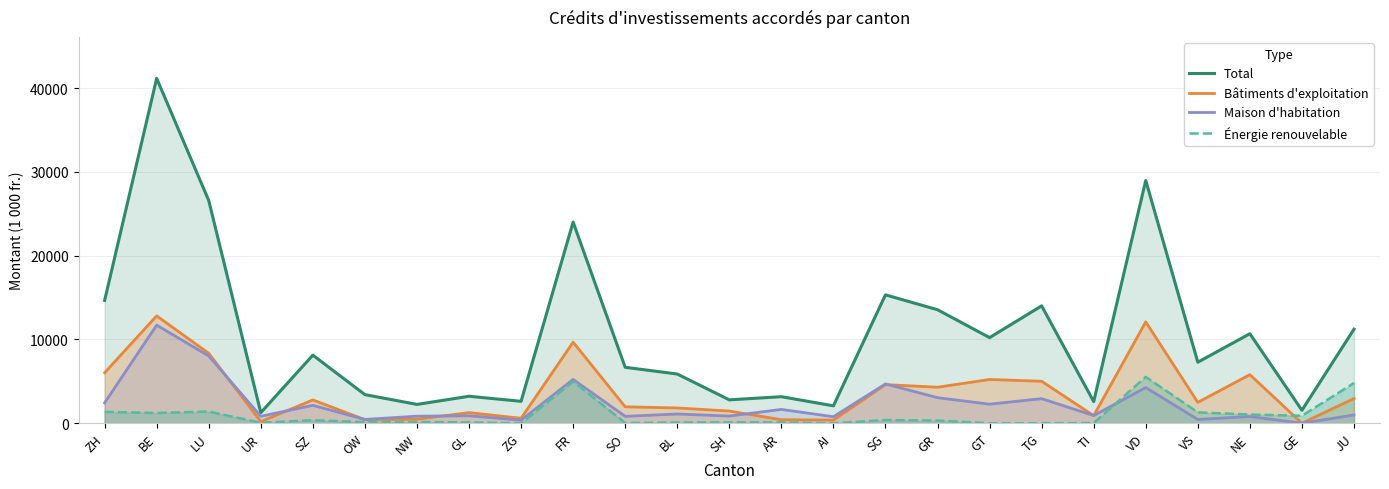

At ZH, list the series in order from largest to smallest.

Total, Bâtiments d'exploitation, Maison d'habitation, Énergie renouvelable